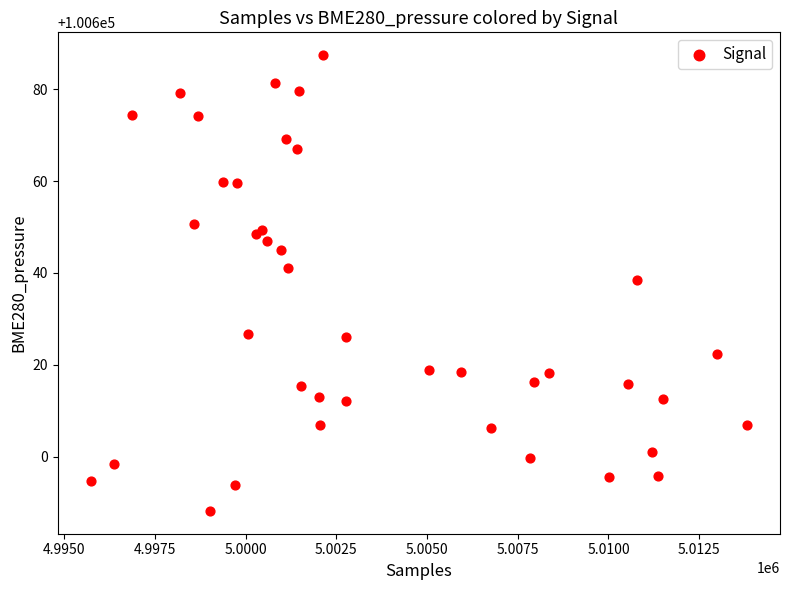

What Y value in the scatter plot is closest to 100637?

100638.4